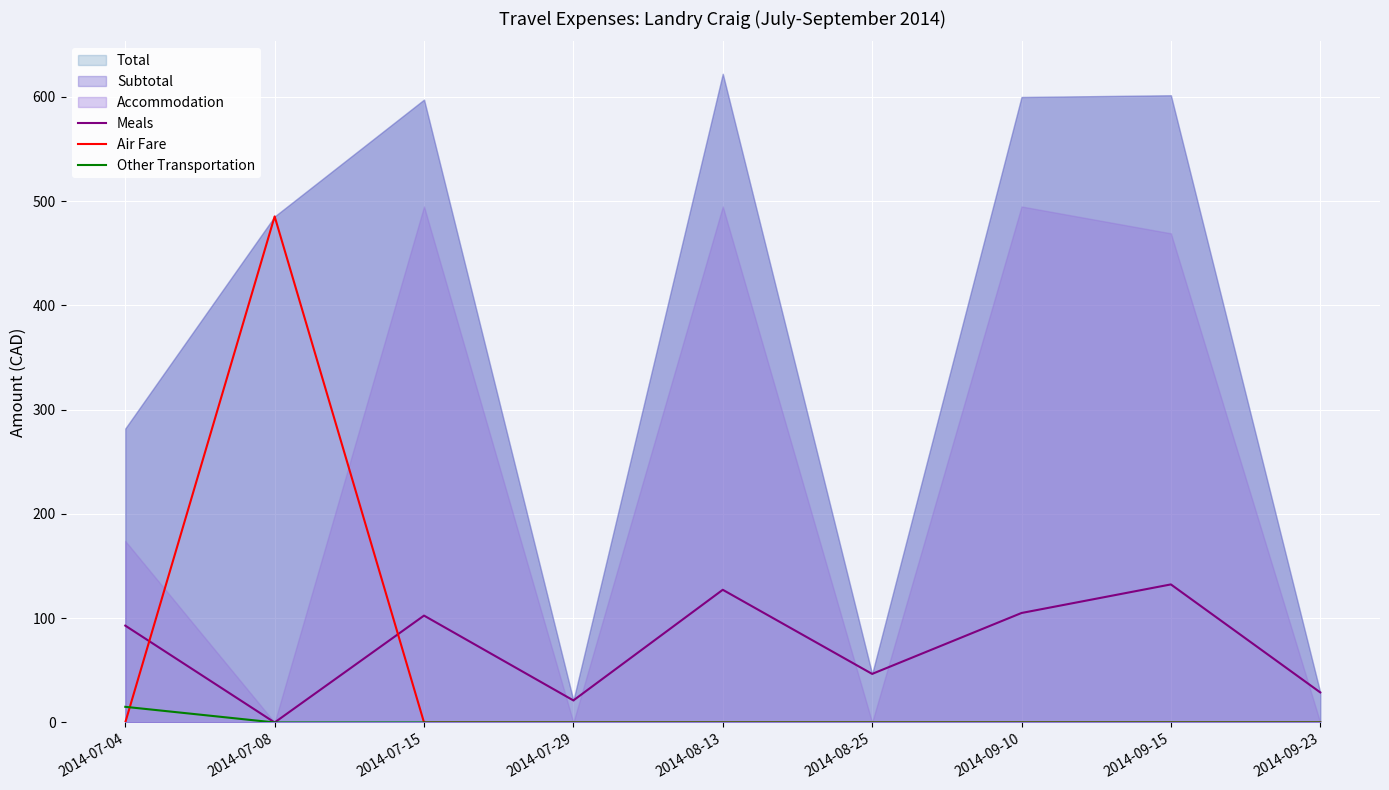

At which label does Meals first exceed 92?

2014-07-04